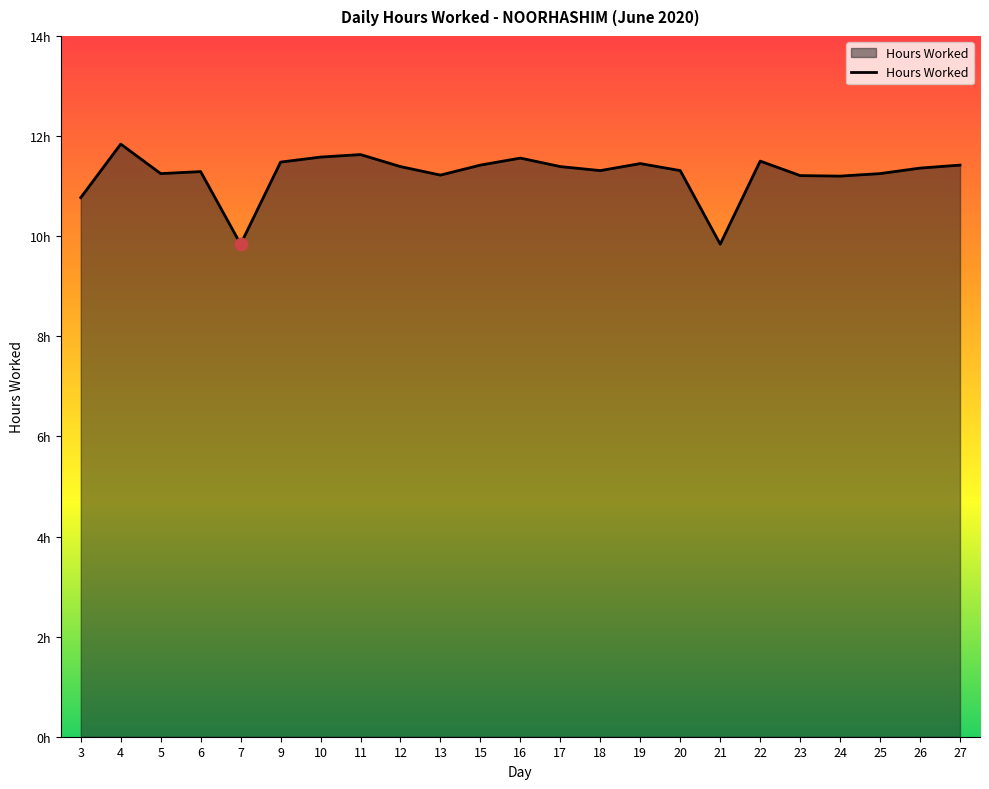

What is the change in value from 22 to 24?

-0.3